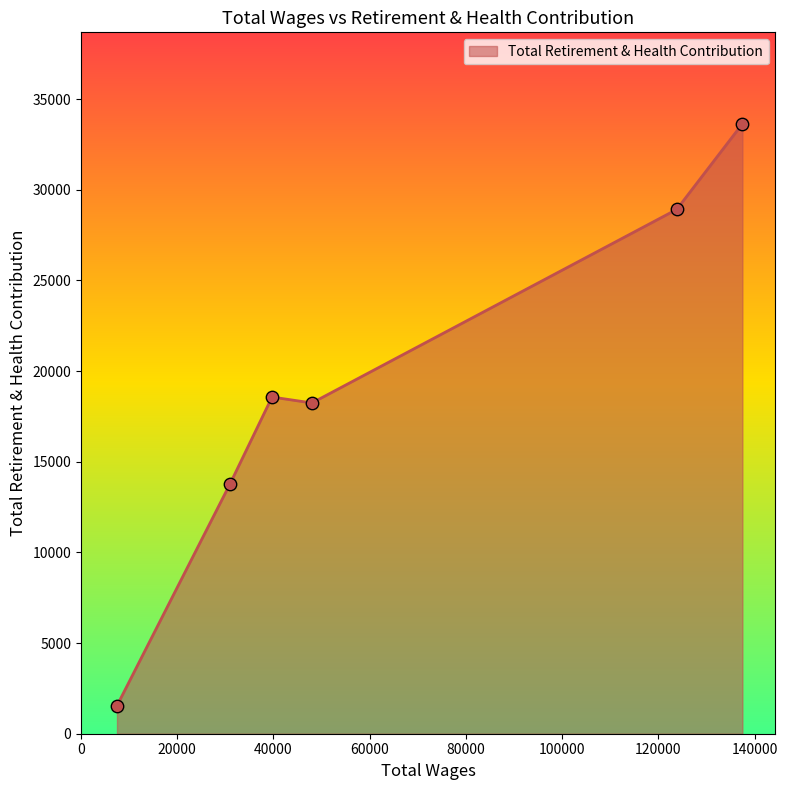

What is the smallest value displayed?

1547